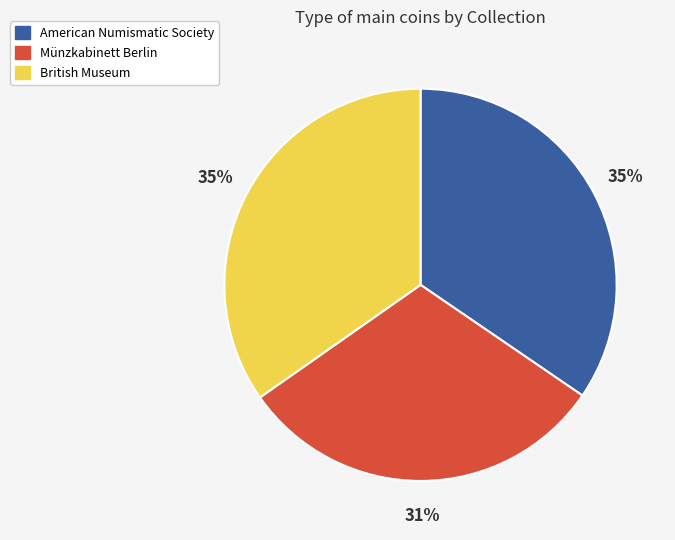

How many segments does this pie chart have?

3